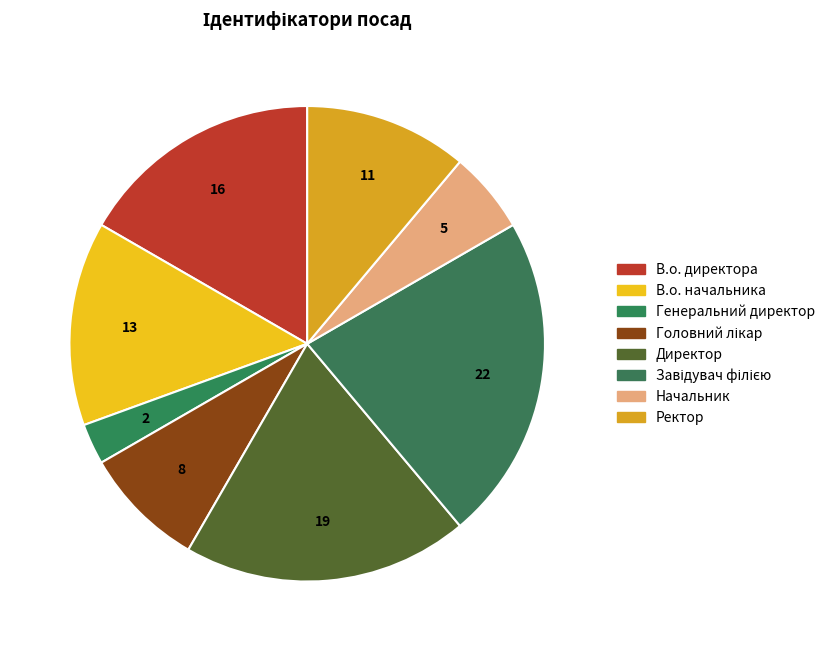

To the nearest percent, what is the average slice percentage?

12%